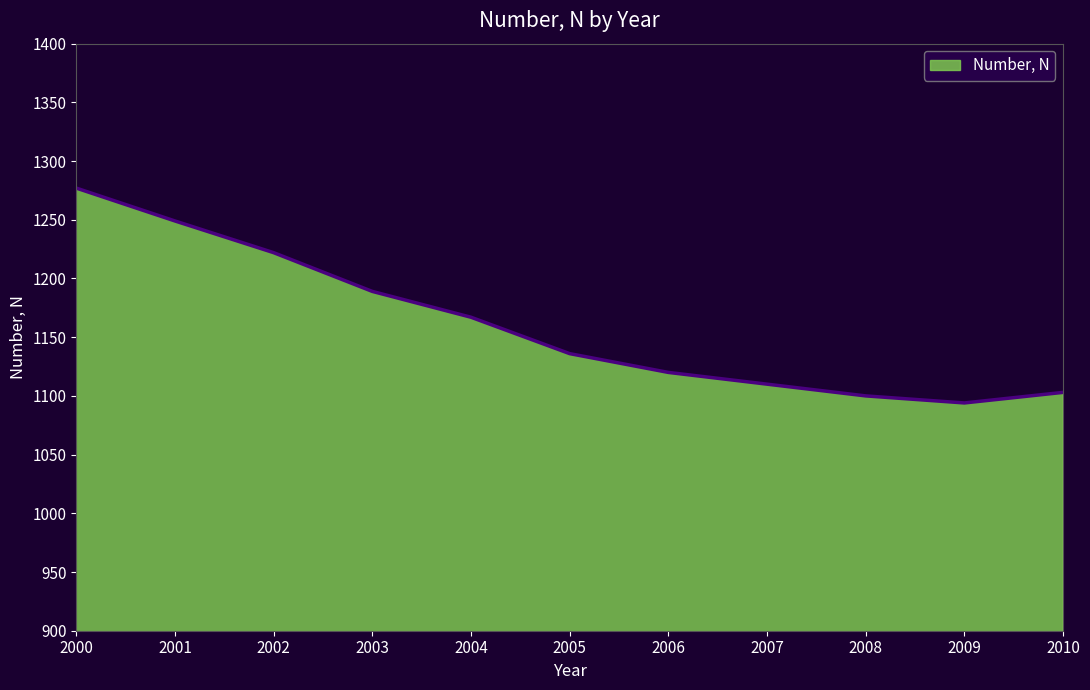

True or false: the data shows 1094 at 2009.

True